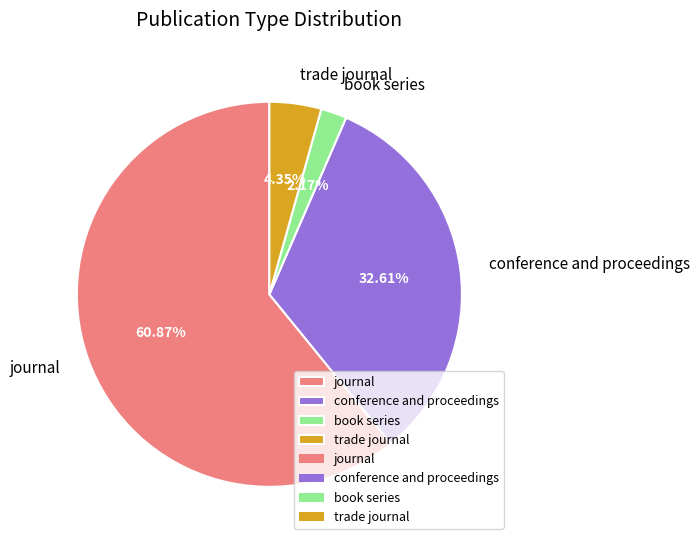

Rank the categories by value from lowest to highest.

book series, trade journal, conference and proceedings, journal